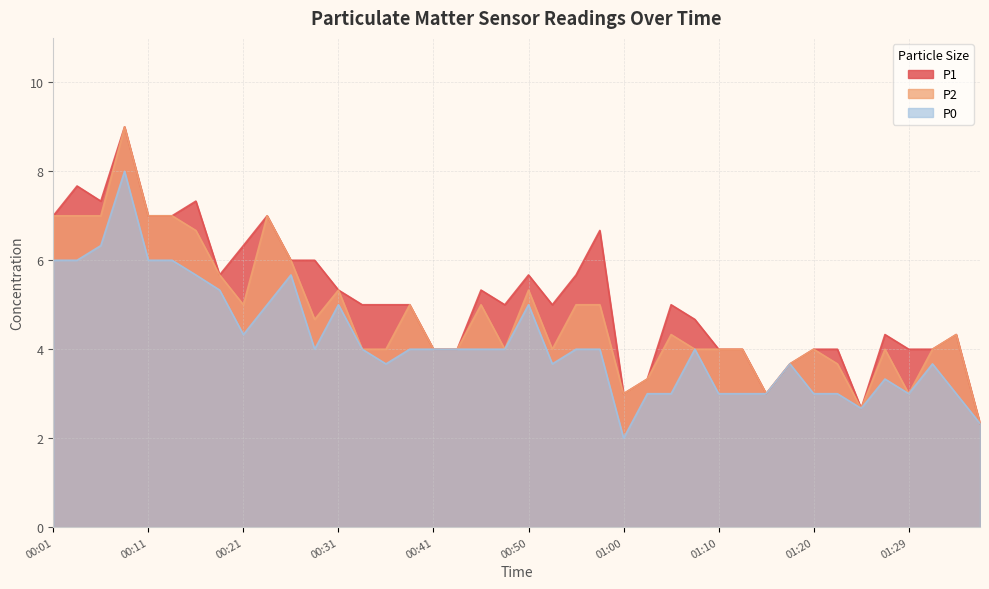

Where is the first local maximum for P2?

00:09